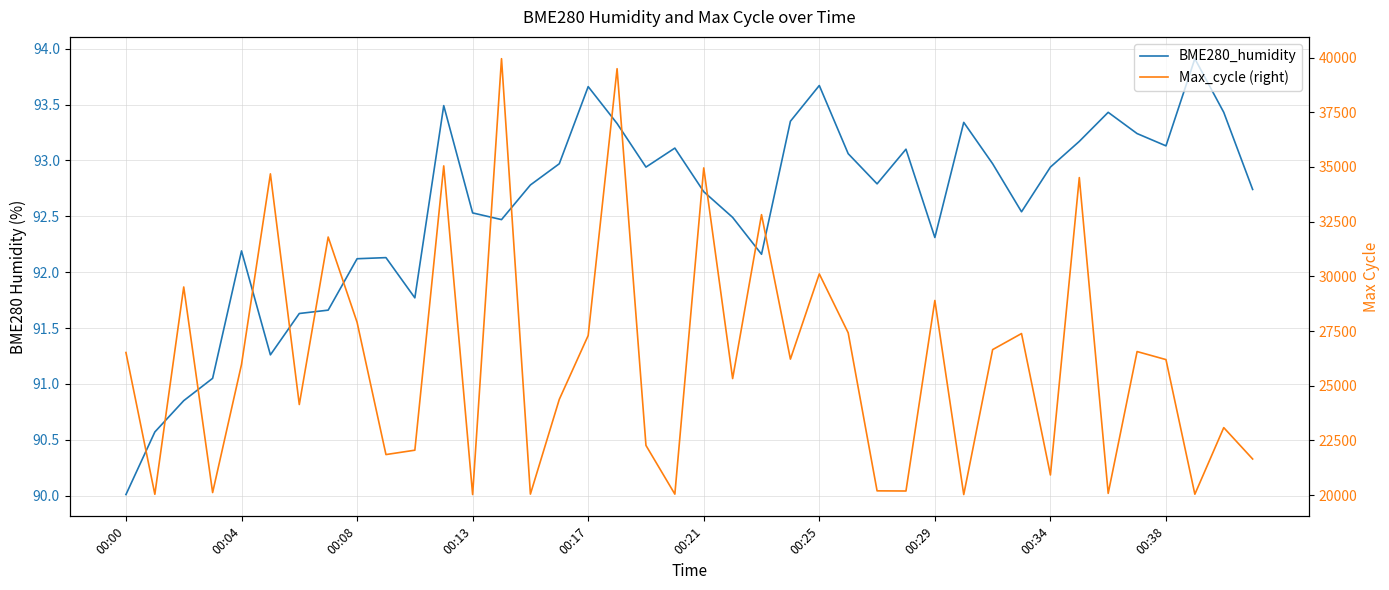

Rank the series by their average value, from highest to lowest.

Max_cycle (right), BME280_humidity